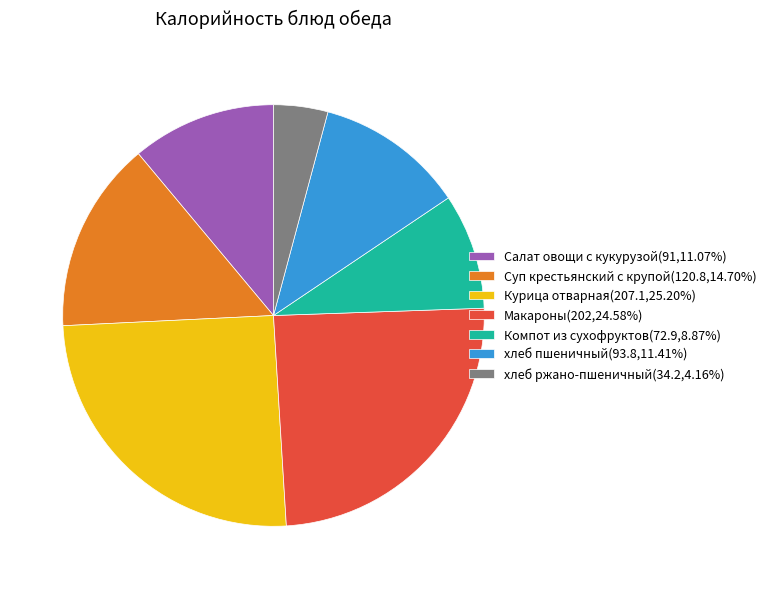

How many segments does this pie chart have?

7